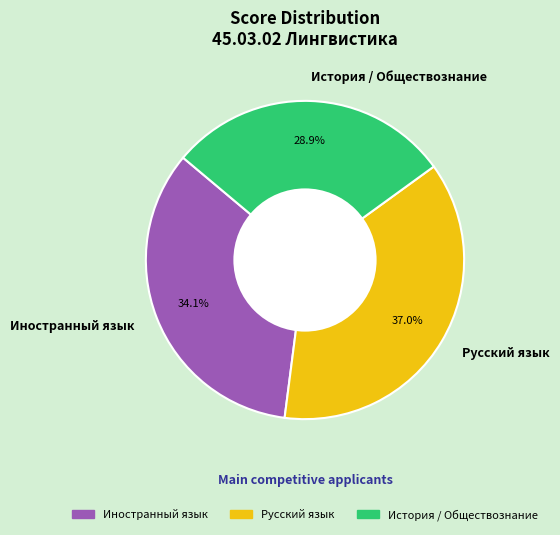

Rank the categories by value from highest to lowest.

Русский язык, Иностранный язык, История / Обществознание